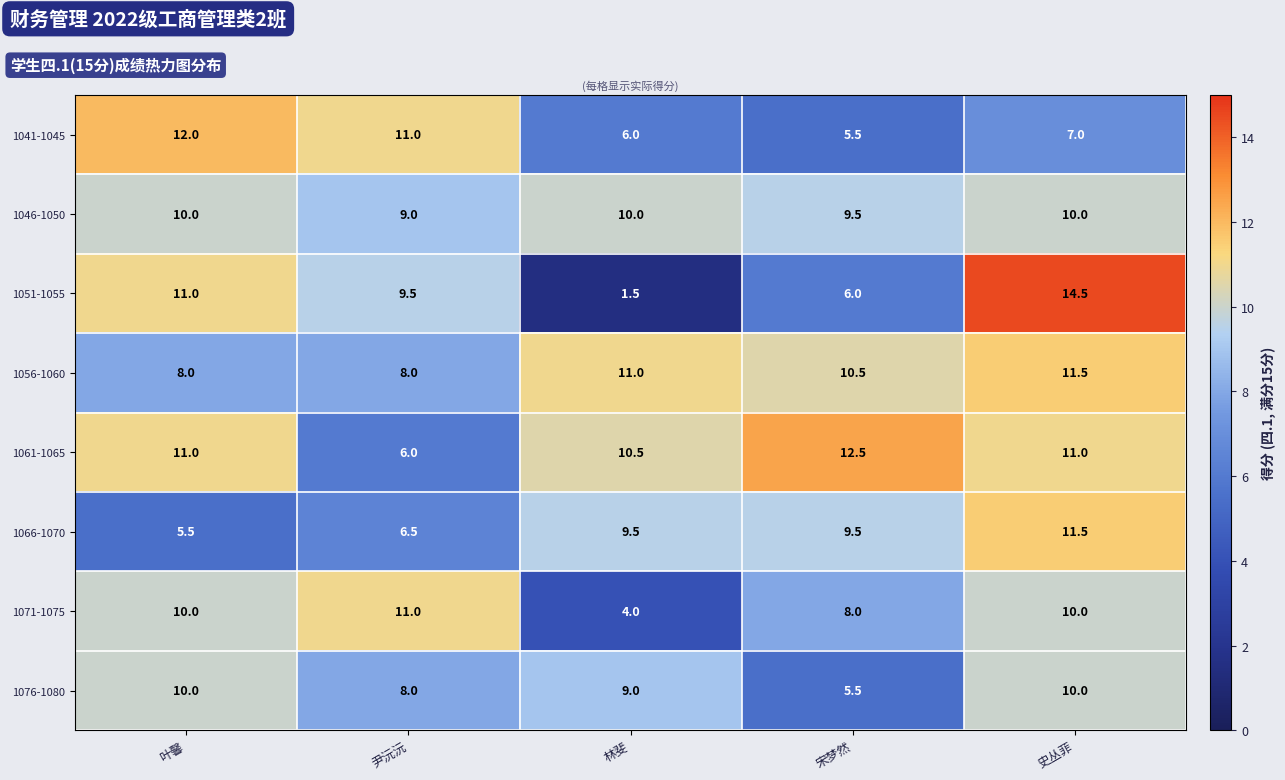

At how many categories does at least one series exceed 7?

5